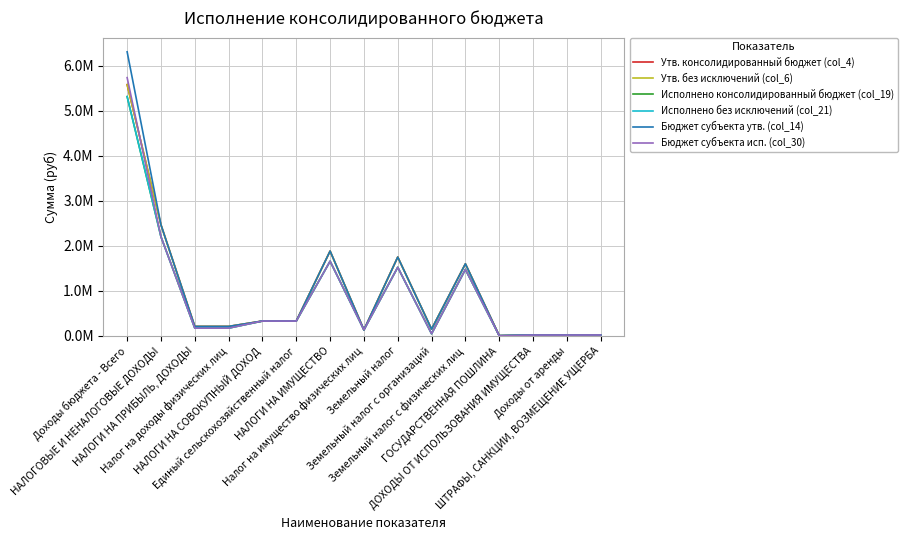

Does the chart have visible grid lines?

Yes